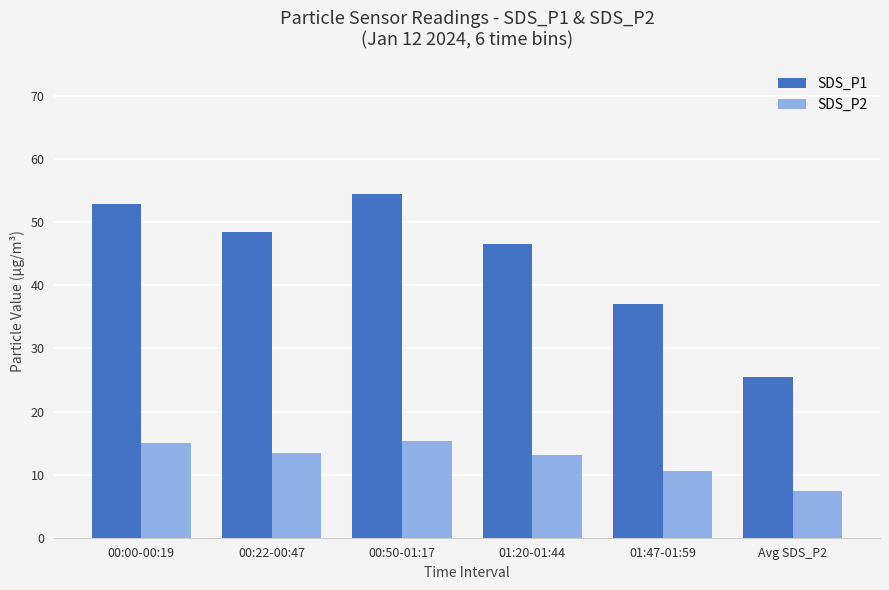

At which label is SDS_P1 closest to 39?

01:47-01:59